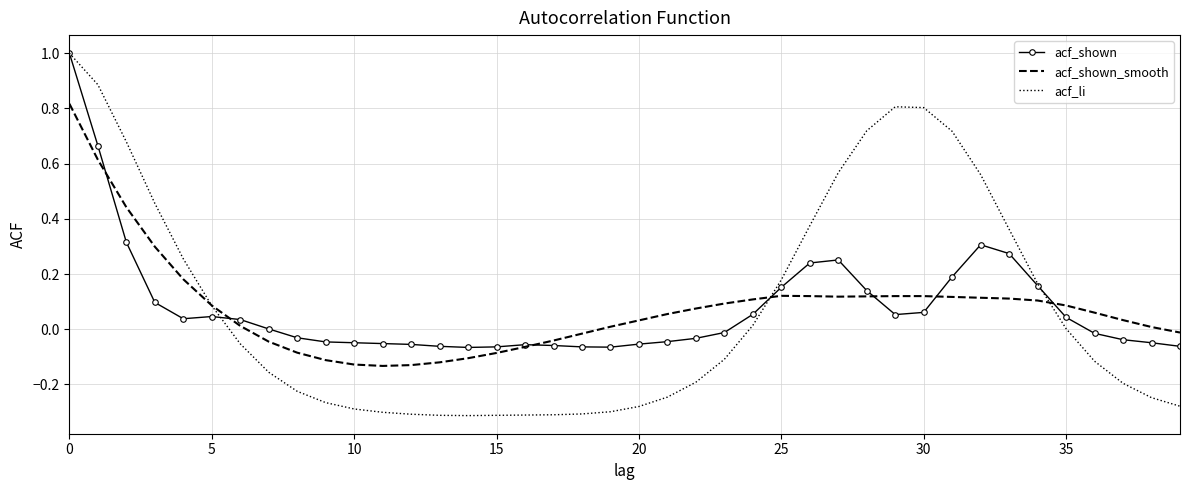

Which series has the largest range (max minus min)?

acf_li